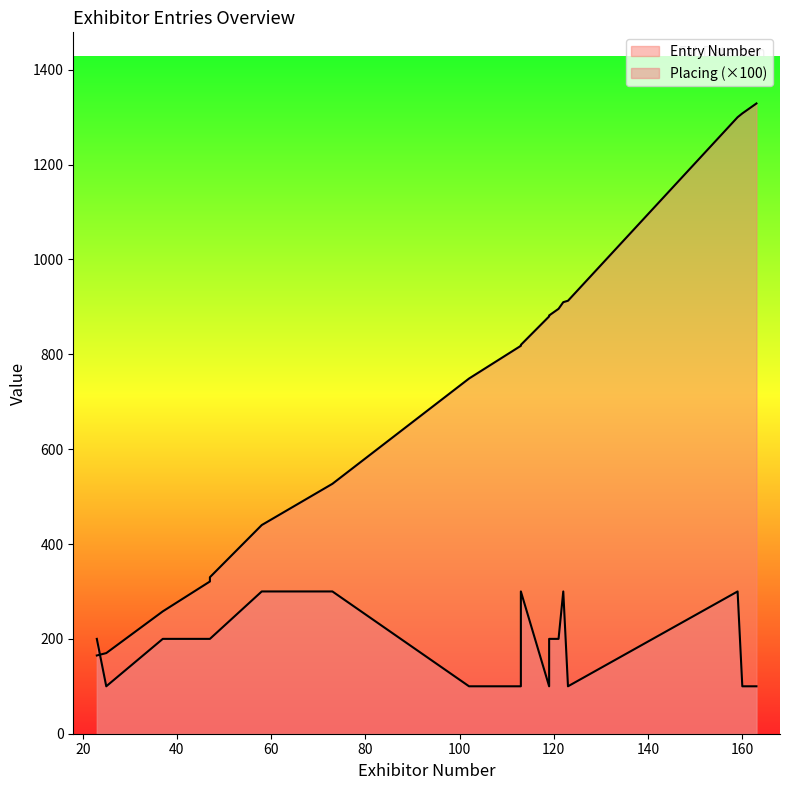

How many values in the Entry Number series are below 820?

9